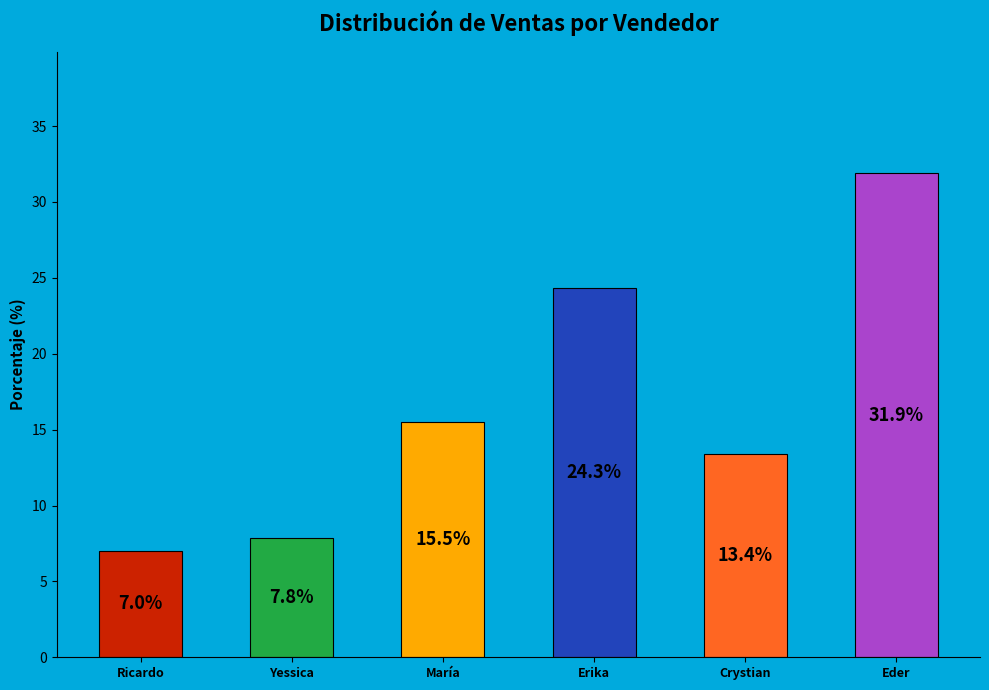

Is the sum of Erika Jeannette Trejo Guerrero and Ricardo Antelis Tovar greater than half?

No